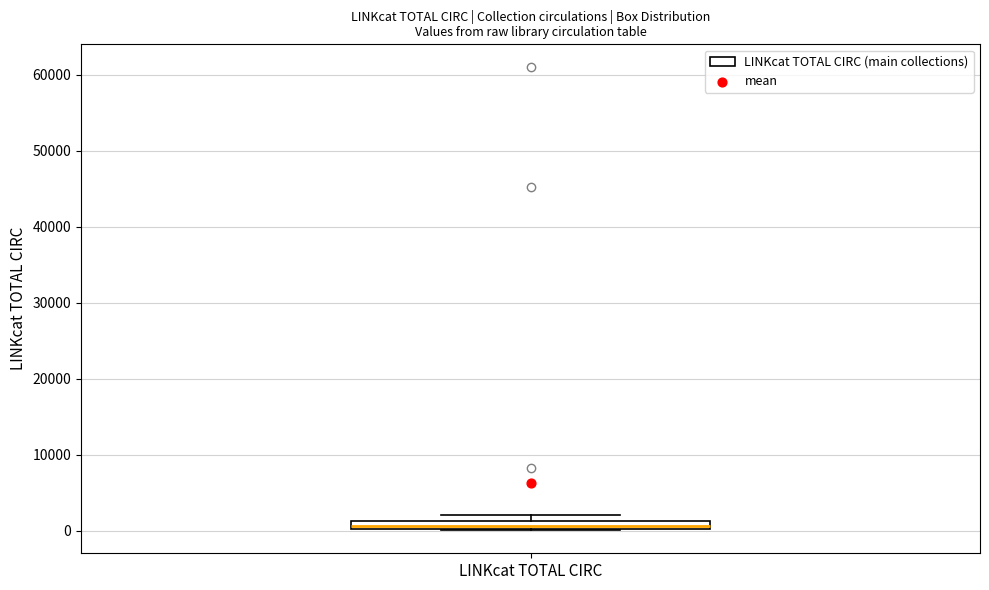

Where is the lower edge of the box for LINKcat TOTAL CIRC on the y-axis? The values are not printed on the chart, so give them approximately, as read against the axis.

0